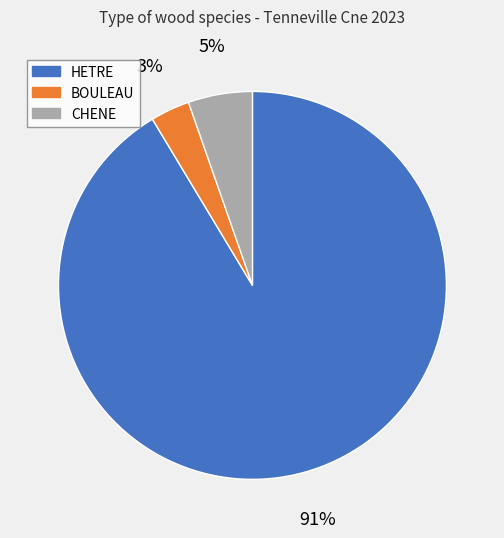

Do CHENE and HETRE together represent more than half of the pie?

Yes